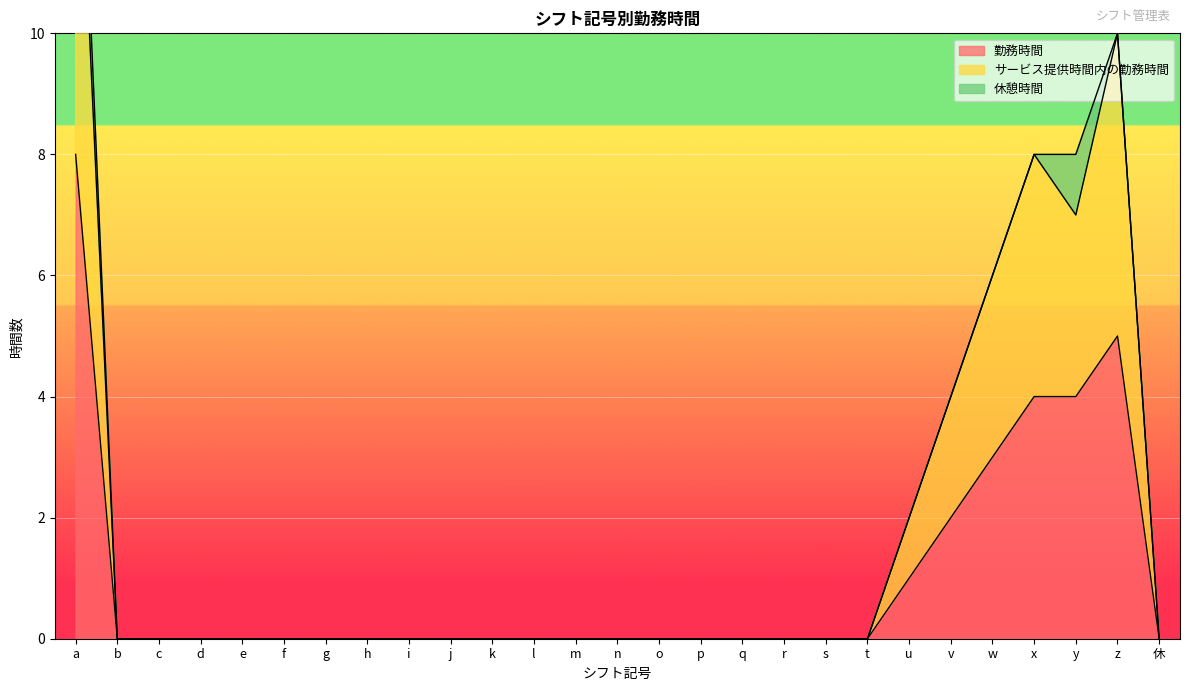

At how many categories does at least one series exceed 5?

5